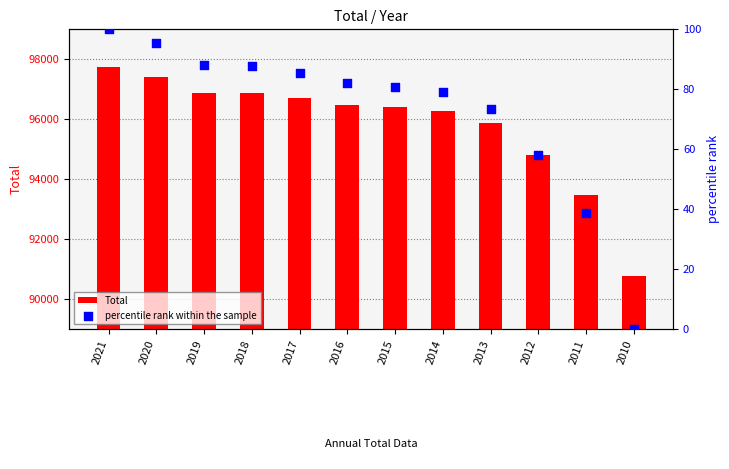

What are all the series names shown in the legend?

Total, percentile rank within the sample